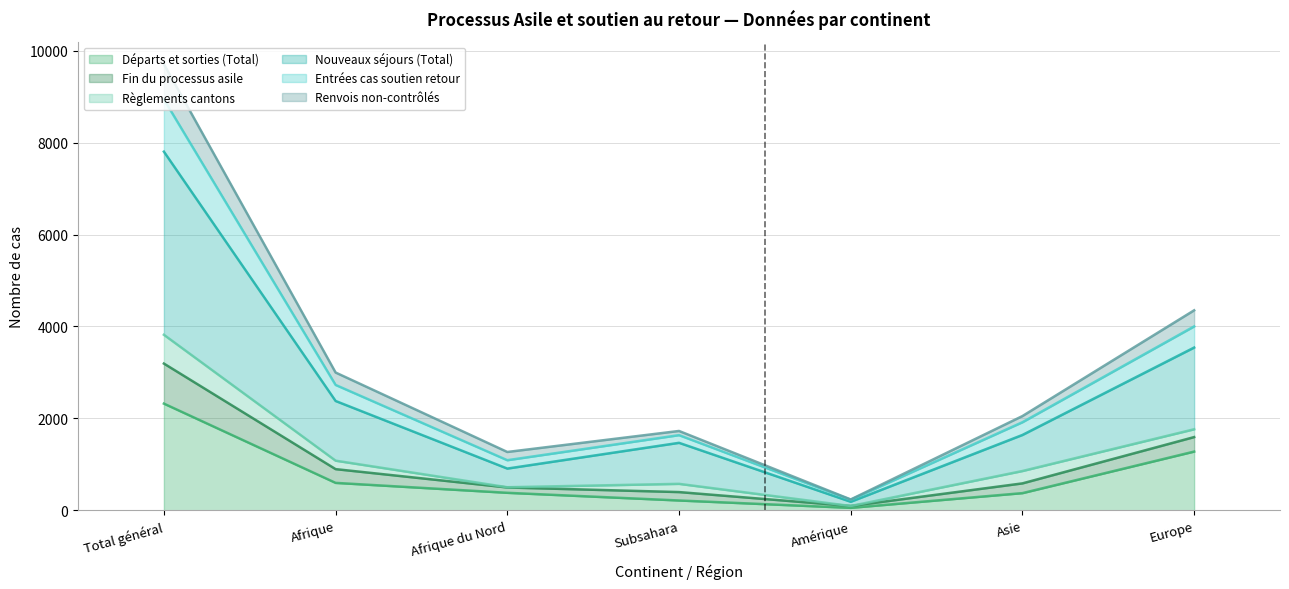

The Départs et sorties (Total) series shows 1280 at Europe. True or false?

True